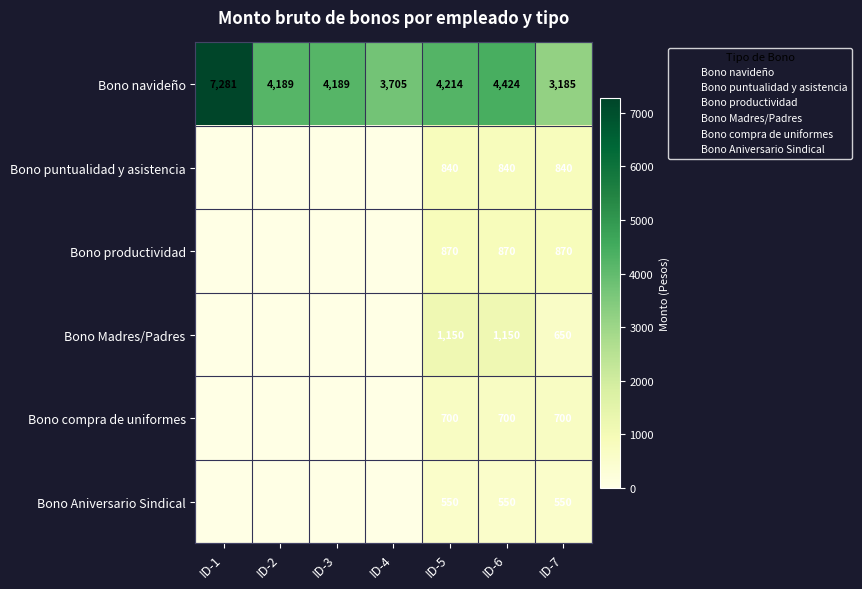

Rank the categories by Bono compra de uniformes value from lowest to highest.

ID-1, ID-2, ID-3, ID-4, ID-5, ID-6, ID-7